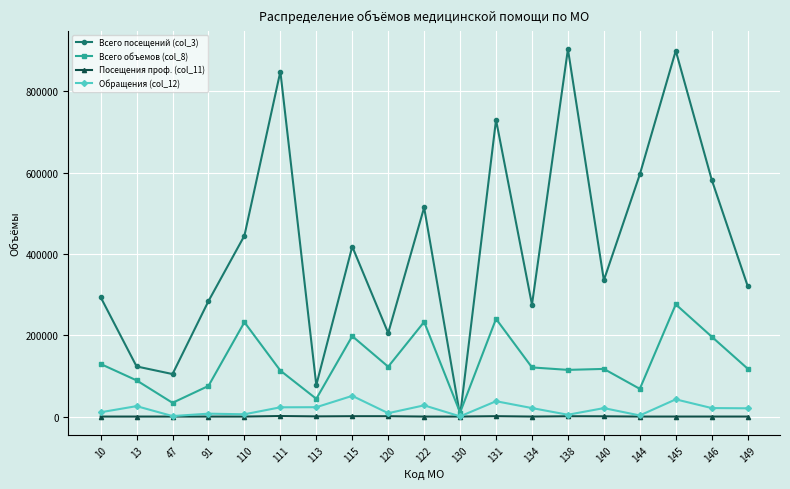

True or false: Всего посещений (col_3) has a value of 497515 at 111.

False